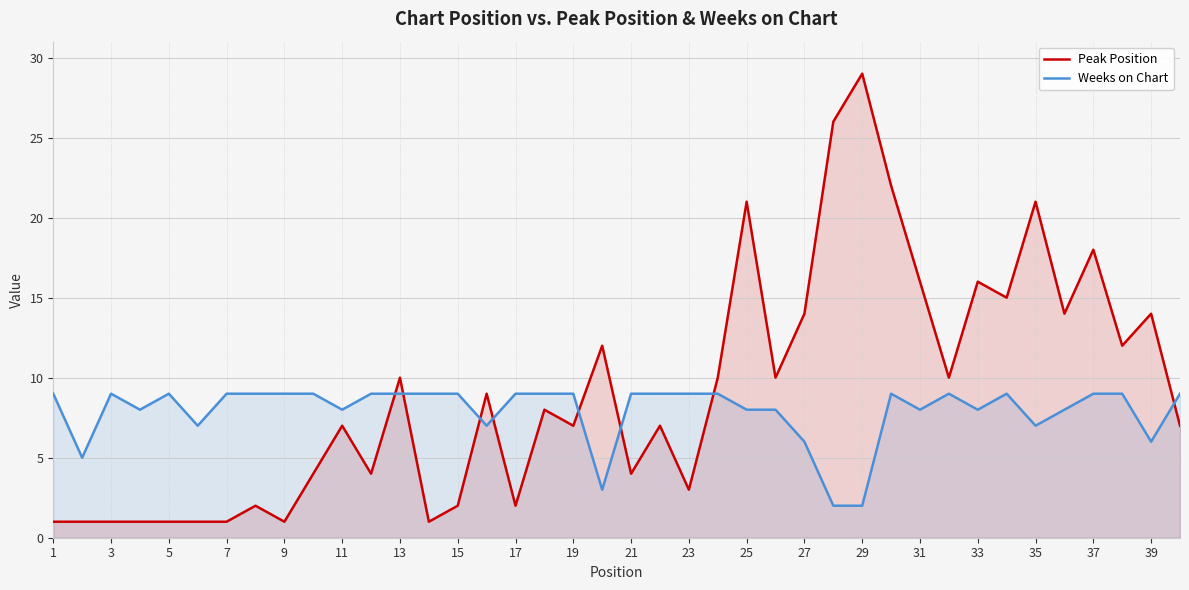

The value of Peak Position at 25 is 3. True or false?

False